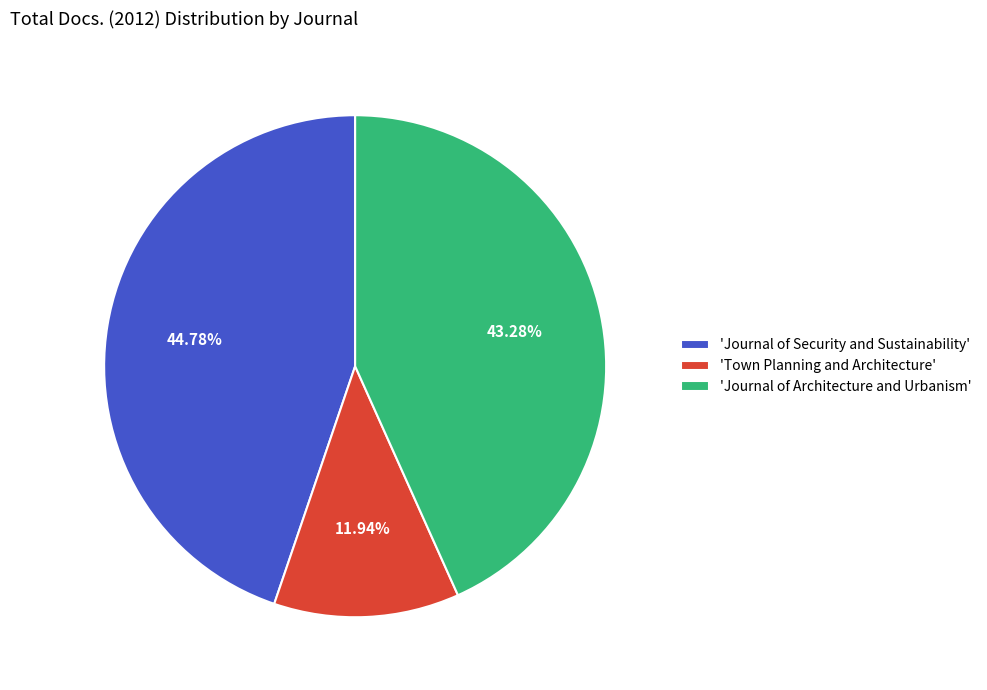

Combined, do 'Journal of Architecture and Urbanism' and 'Town Planning and Architecture' account for over 50%?

Yes